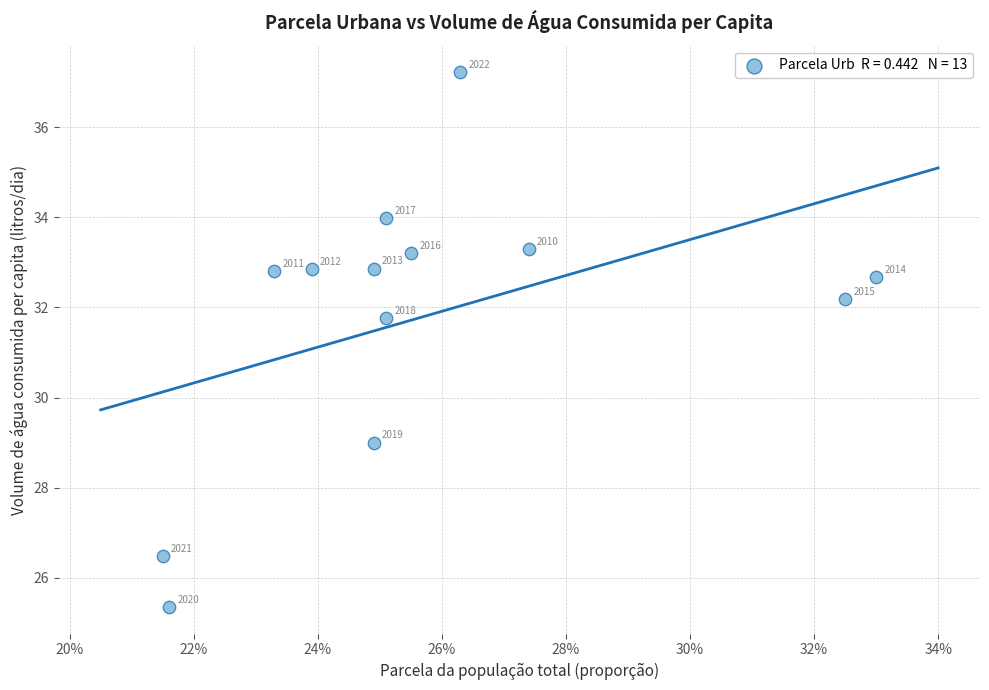

What Y value in the scatter plot is closest to 31?

31.8